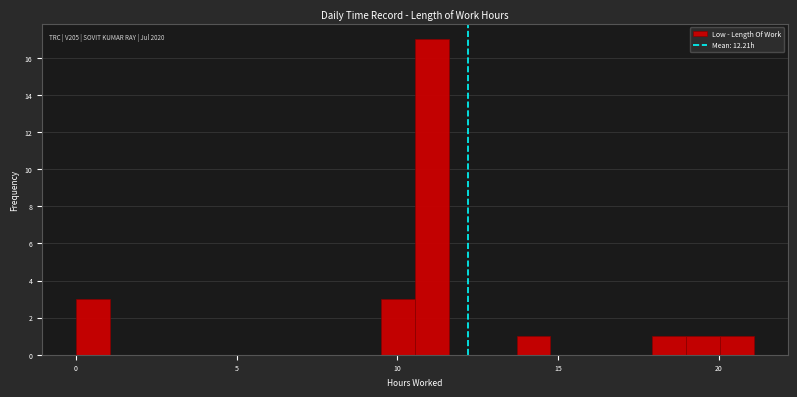

Around what value on the x-axis is the tallest bar? Give the approximate position of its centre, as read against the axis.

11.0